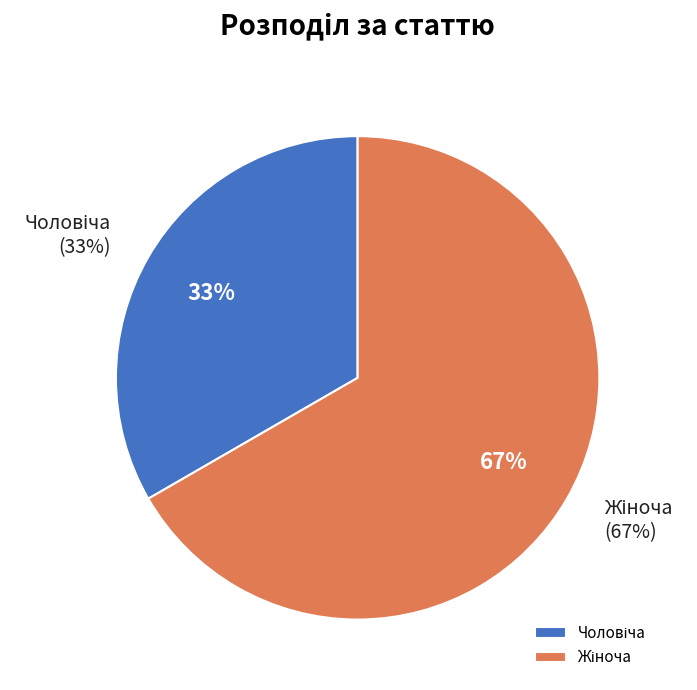

What percentage is the Чоловіча slice, to the nearest percent?

33%